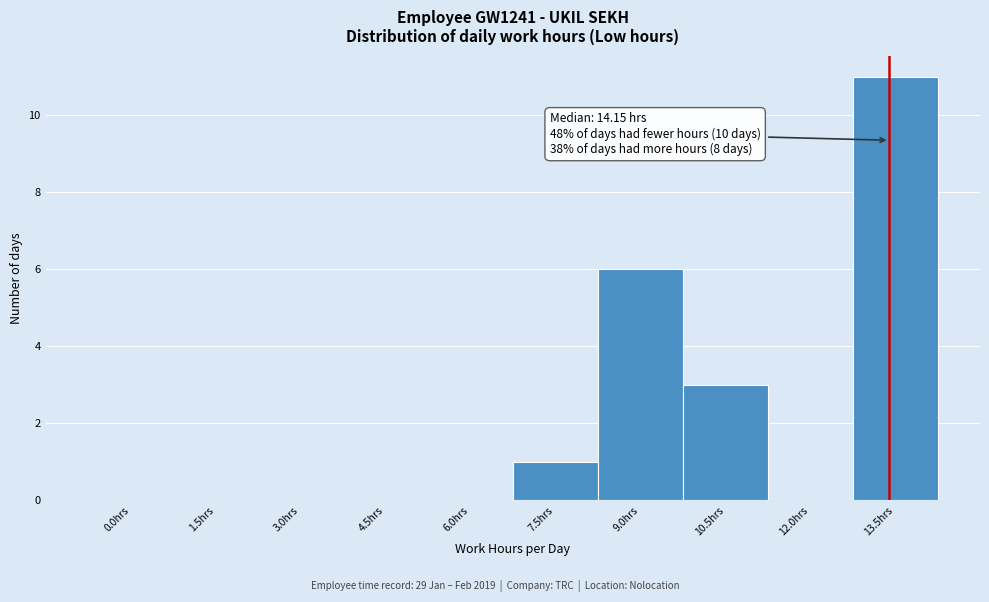

Reading left to right, transcribe all the data shown in this chart.

0.0hrs=0	1.5hrs=0	3.0hrs=0	4.5hrs=0	6.0hrs=0	7.5hrs=1	9.0hrs=6	10.5hrs=3	12.0hrs=0	13.5hrs=11